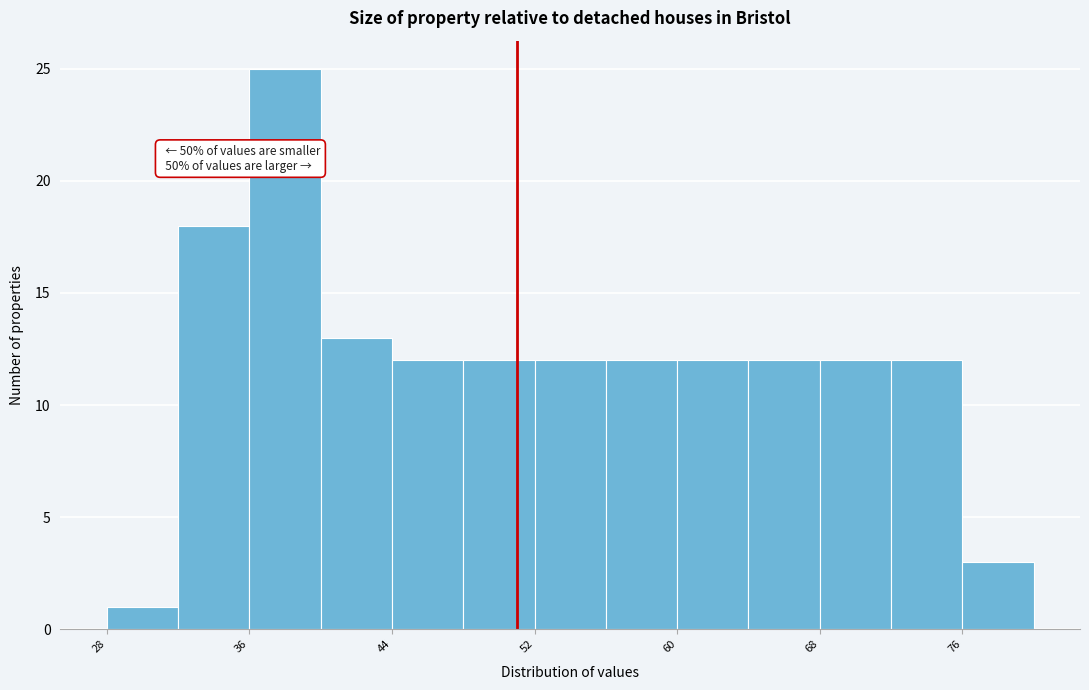

Over which range of the x-axis is the bar tallest?

36 to 40